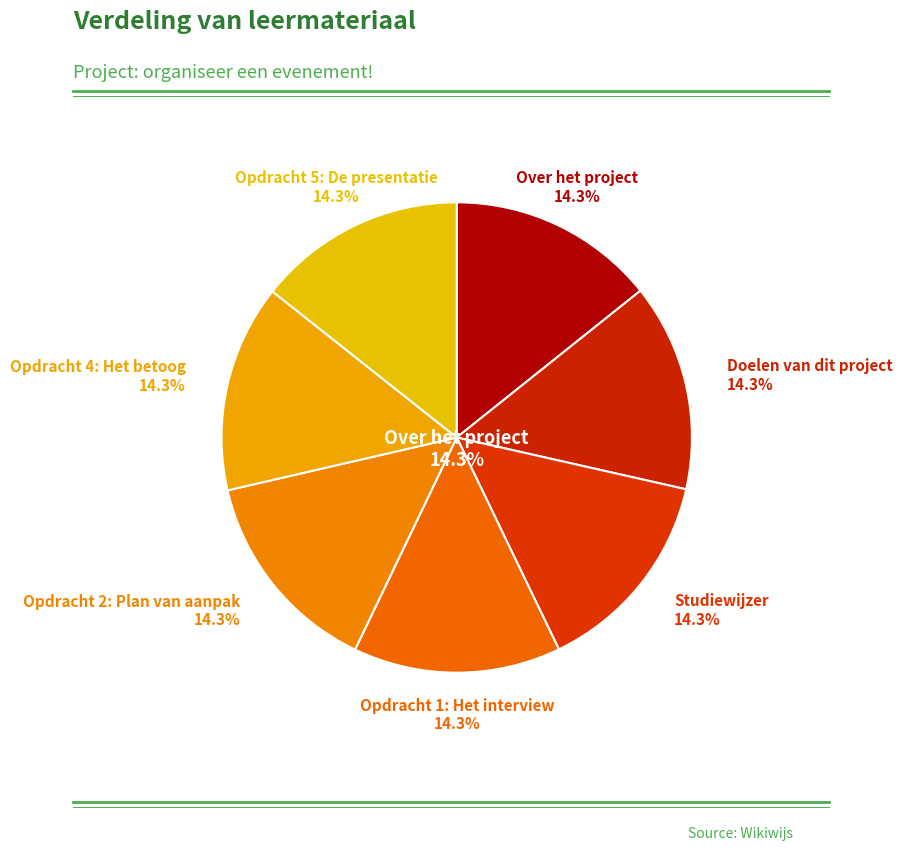

Count the number of slices in the pie.

7